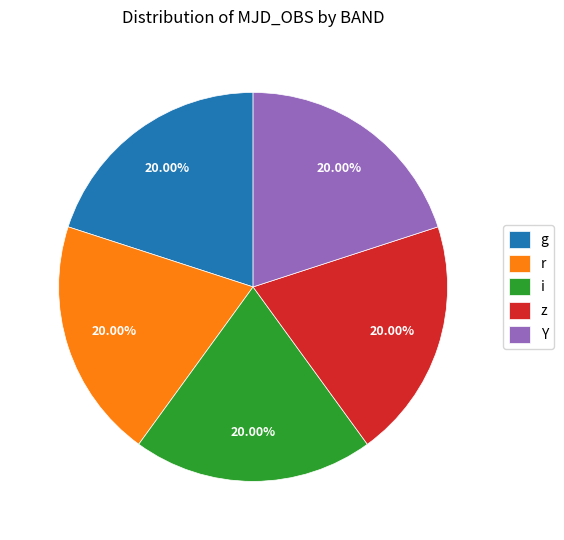

Does Y represent more than half of the total?

No